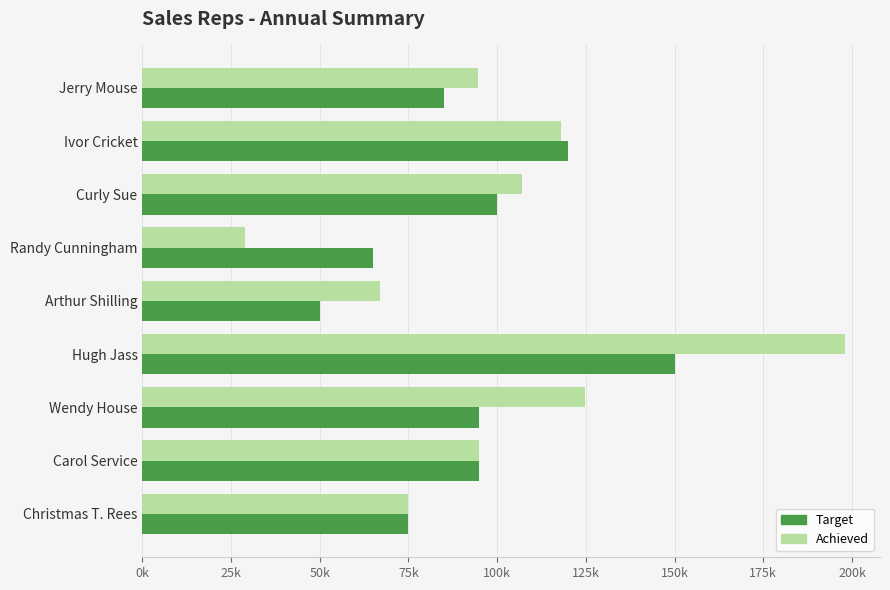

List the series in order of their overall mean, lowest first.

Target, Achieved